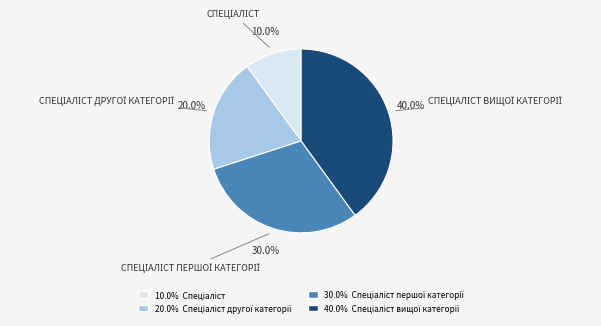

Is there any slice that represents more than half of the pie?

No